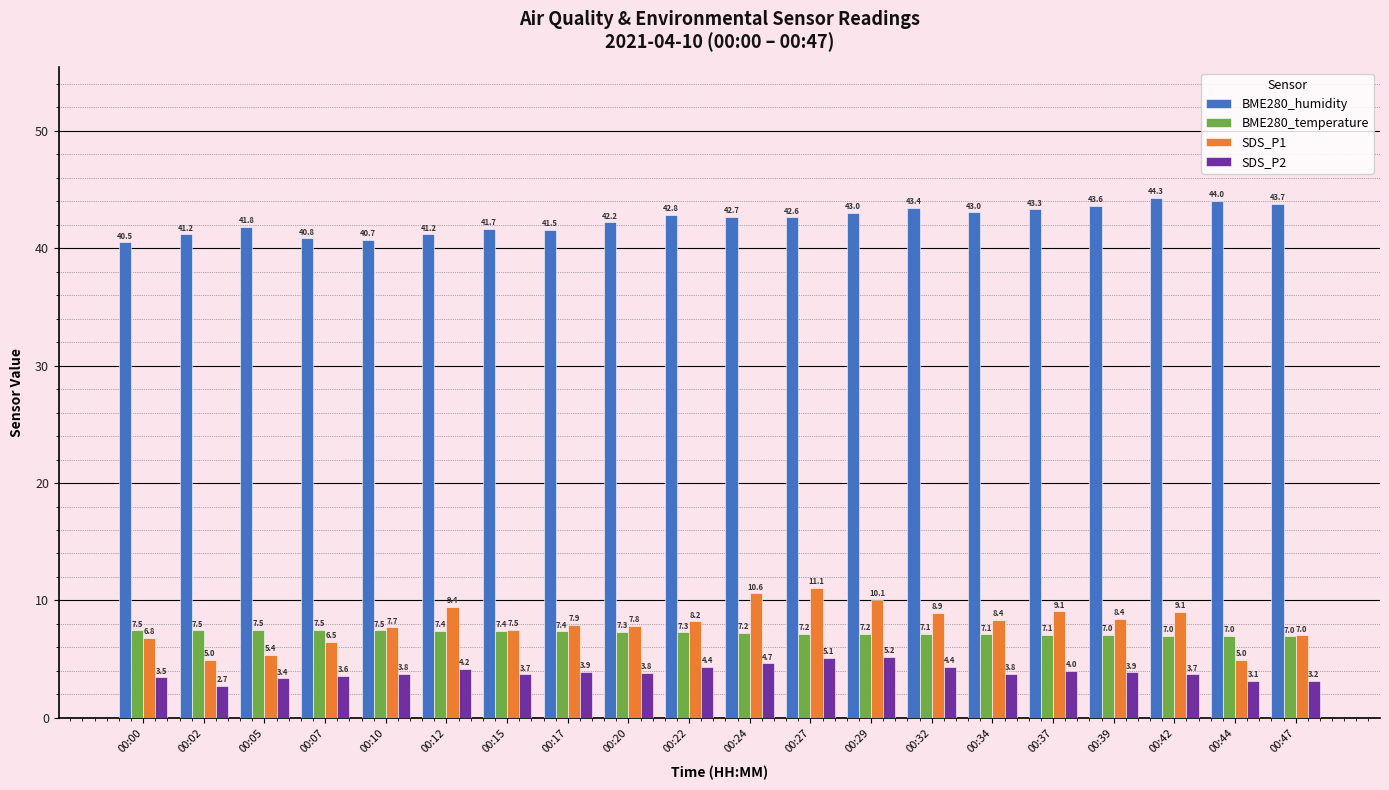

Between 00:20 and 00:32, which series saw the biggest shift?

BME280_humidity